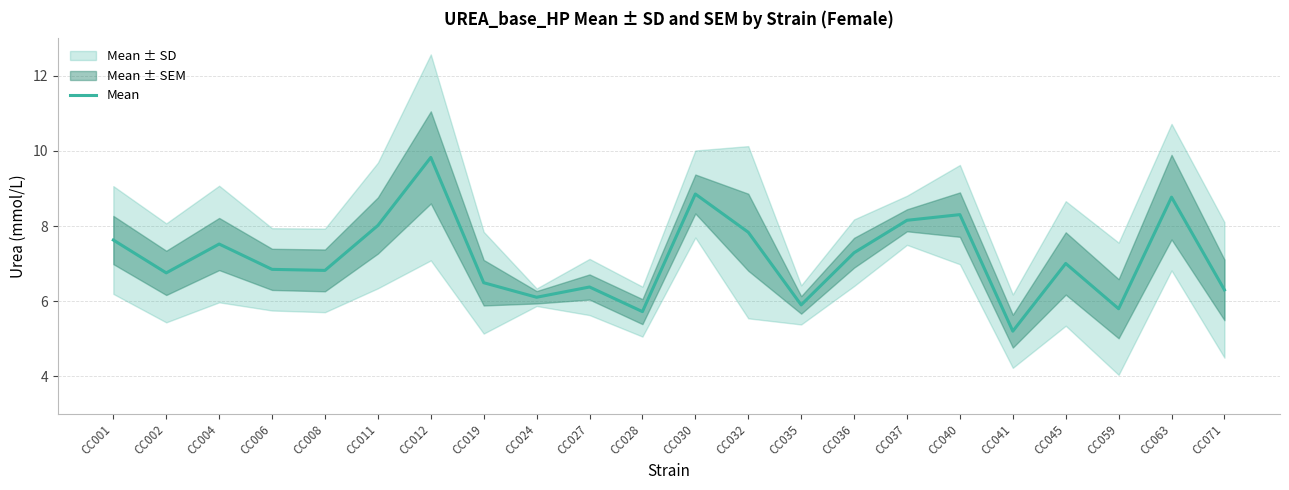

Which category has the lowest value across all series?

CC041